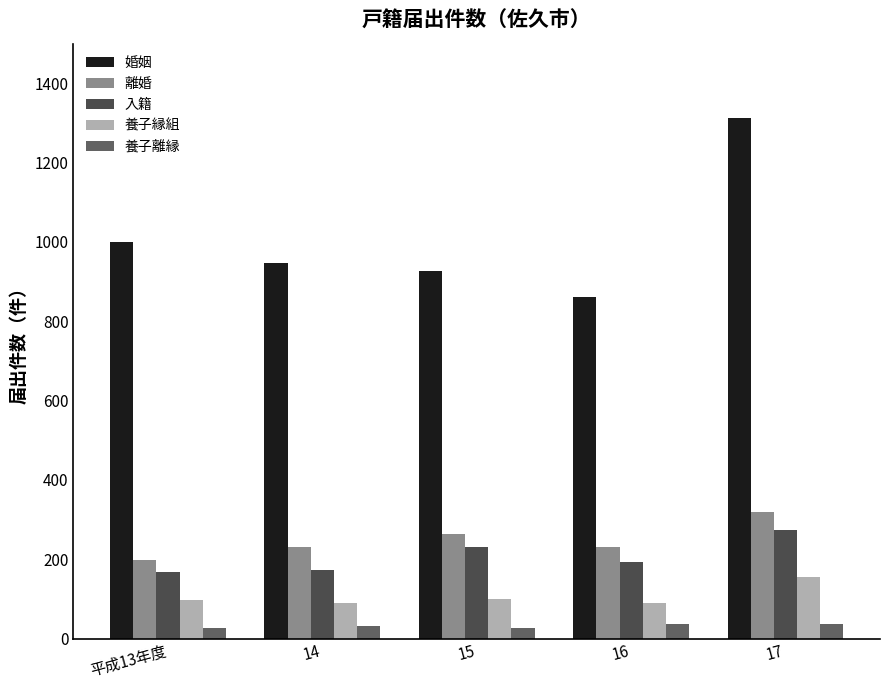

Which series changed the most between 14 and 17?

婚姻